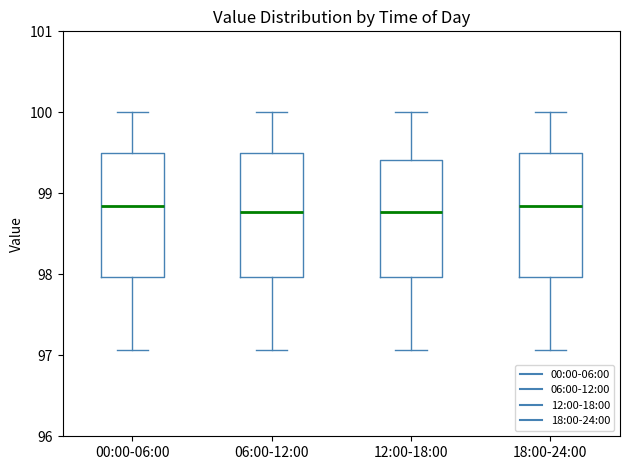

Reading left to right, transcribe this box plot: for each box, give where its median line is, the range the box spans, and where its two whiskers end, as read against the y-axis. The values are not printed on the chart, so give them approximately, as read against the axis.

00:00-06:00: median 98.8, box 98.0 to 99.5, whiskers 97.1 to 100.0
06:00-12:00: median 98.8, box 98.0 to 99.5, whiskers 97.1 to 100.0
12:00-18:00: median 98.8, box 98.0 to 99.4, whiskers 97.1 to 100.0
18:00-24:00: median 98.8, box 98.0 to 99.5, whiskers 97.1 to 100.0